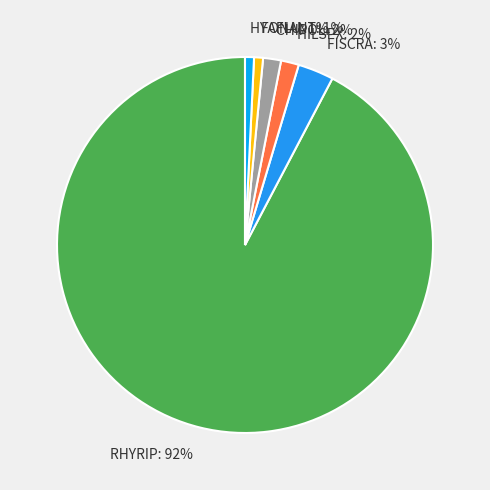

To the nearest percent, what is the average slice percentage?

17%